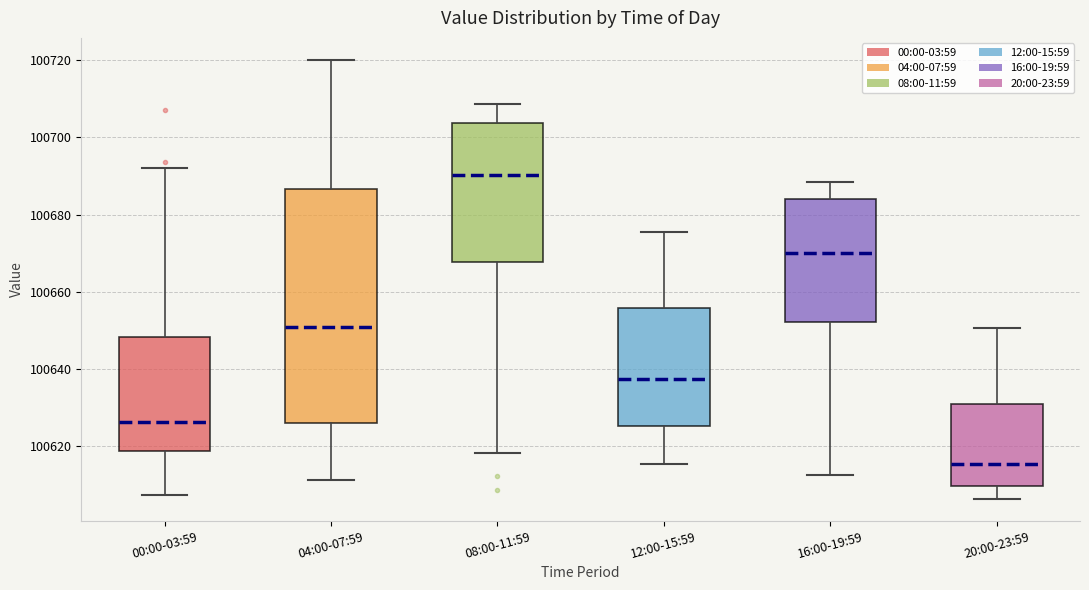

Reading left to right, transcribe this box plot: for each box, give where its median line is, the range the box spans, and where its two whiskers end, as read against the y-axis. The values are not printed on the chart, so give them approximately, as read against the axis.

00:00-03:59: median 100626, box 100618 to 100648, whiskers 100608 to 100692
04:00-07:59: median 100650, box 100626 to 100686, whiskers 100612 to 100720
08:00-11:59: median 100690, box 100668 to 100704, whiskers 100618 to 100708
12:00-15:59: median 100638, box 100626 to 100656, whiskers 100616 to 100676
16:00-19:59: median 100670, box 100652 to 100684, whiskers 100612 to 100688
20:00-23:59: median 100616, box 100610 to 100630, whiskers 100606 to 100650